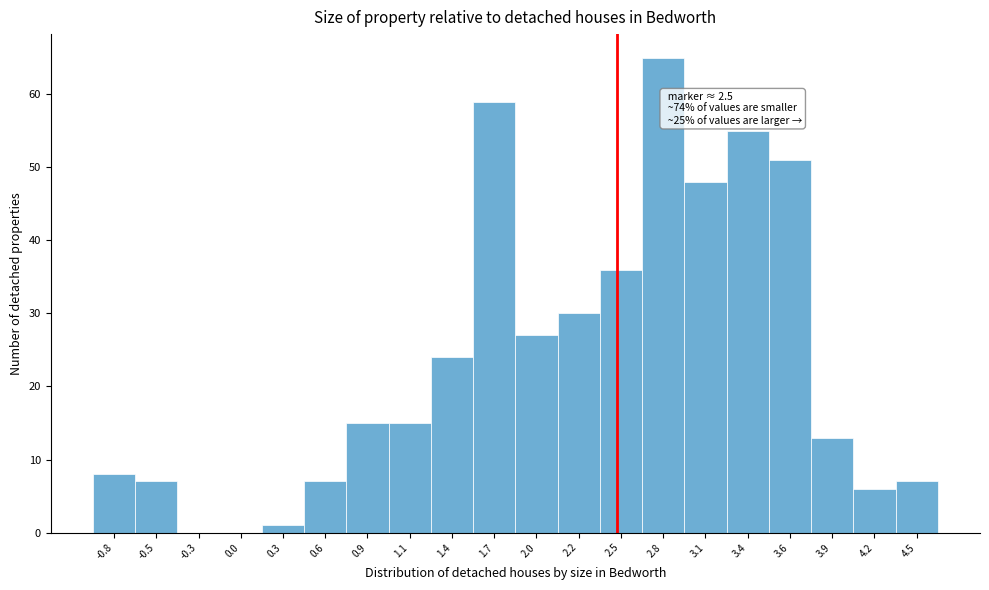

Which range on the x-axis has the tallest bar?

2.65 to 2.95